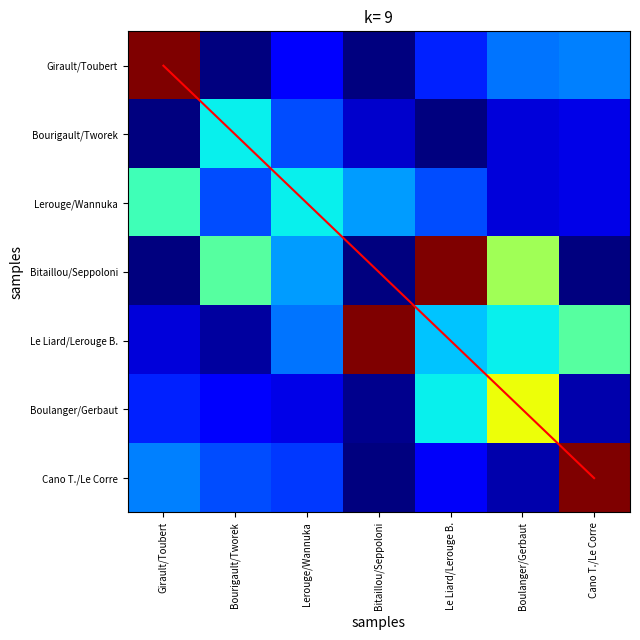

At which category is the sum across all series the highest?

Le Liard/Lerouge B.